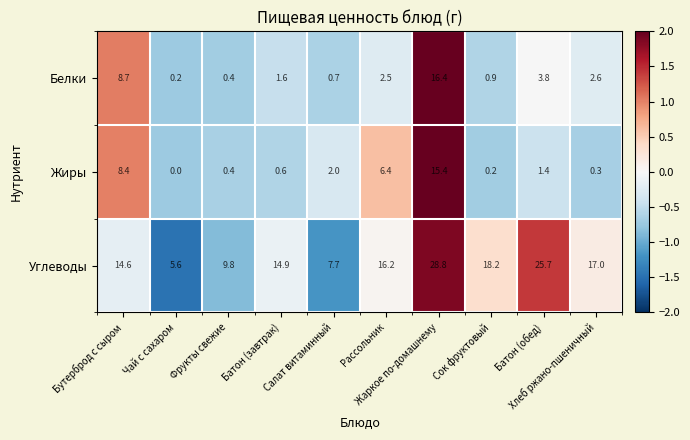

At how many categories does at least one series exceed 13?

7